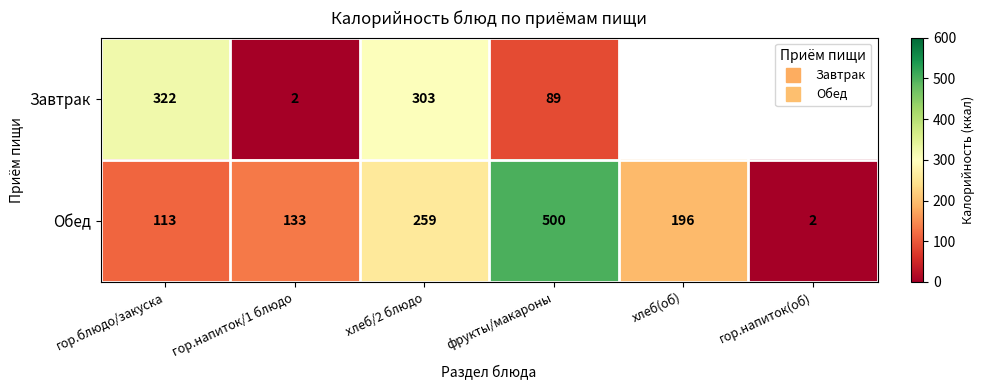

What is the difference between the highest and lowest values at фрукты/макароны?

411.0